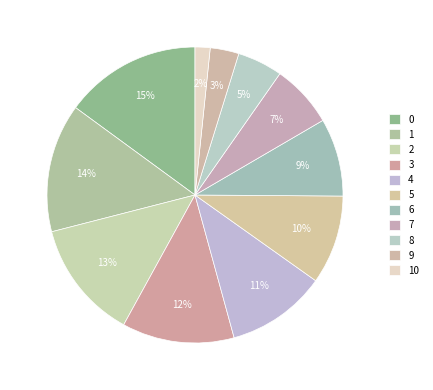

What is the smallest slice in the pie chart?

10